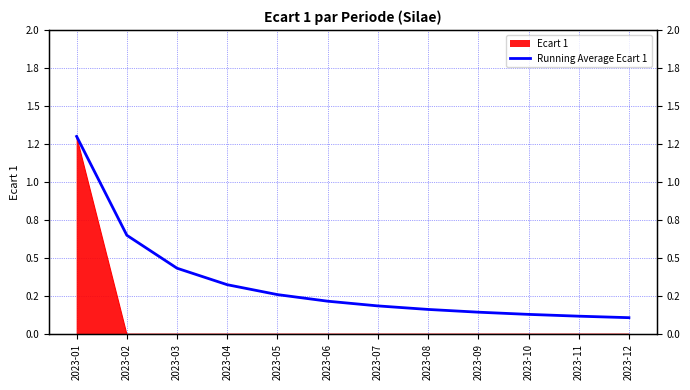

The value at 2023-09 is 0.1. True or false?

True